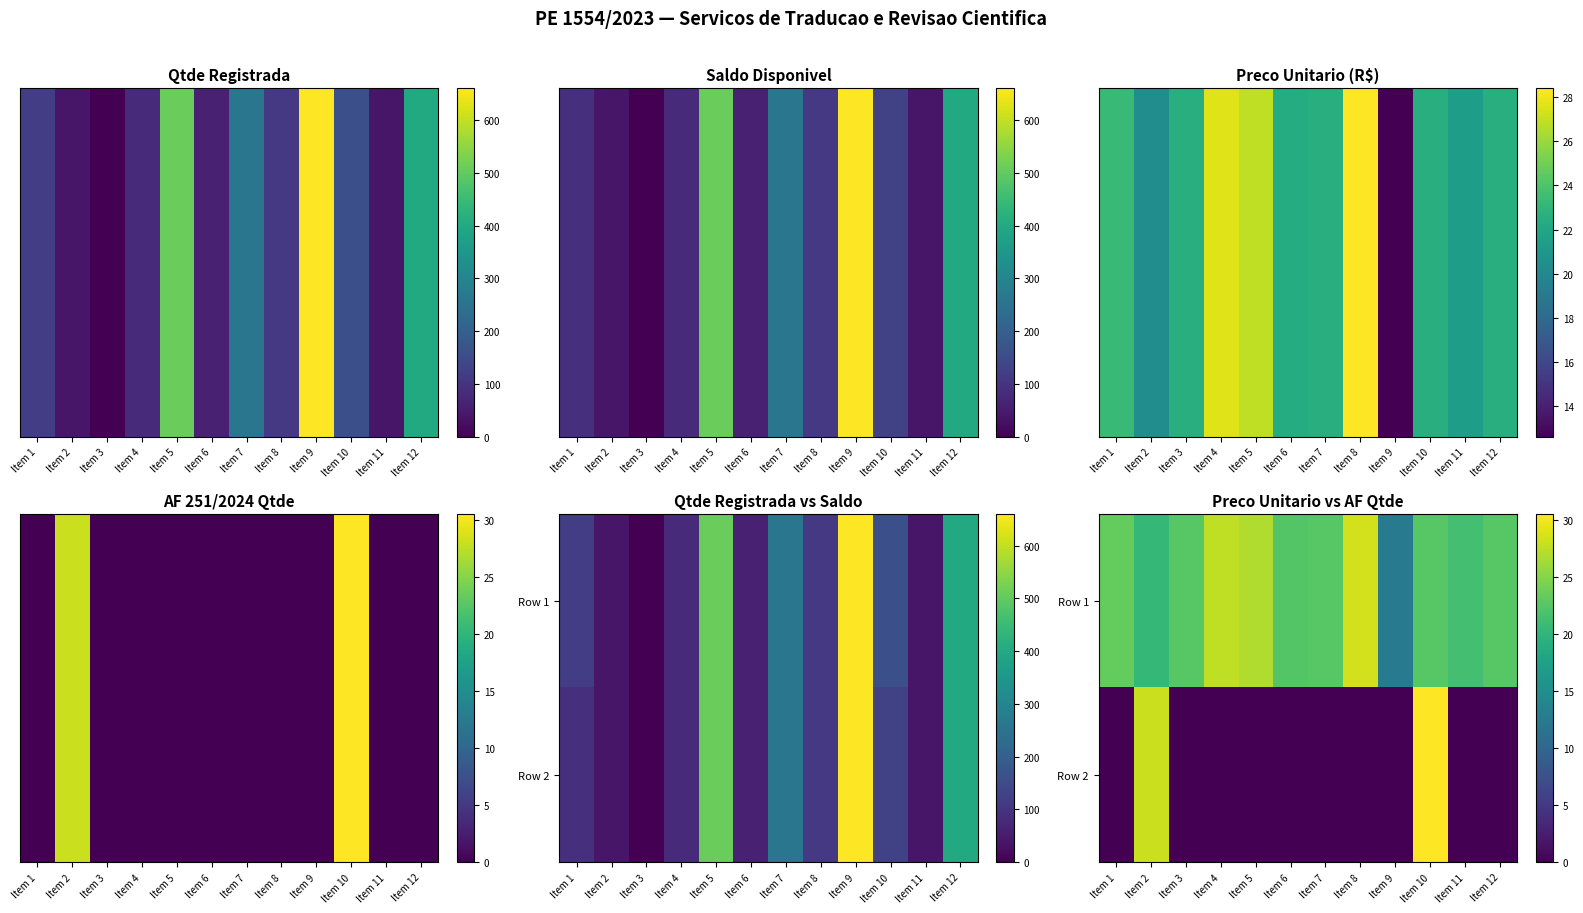

Rank the series by their average value, from lowest to highest.

Row 2, Row 1